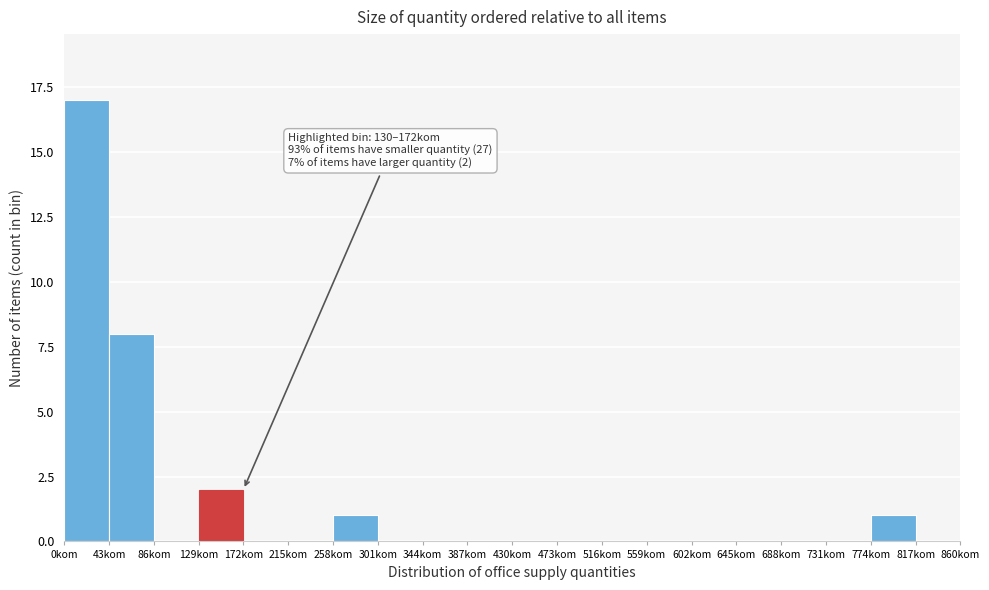

Over which range of the x-axis is the bar tallest?

0 to 43